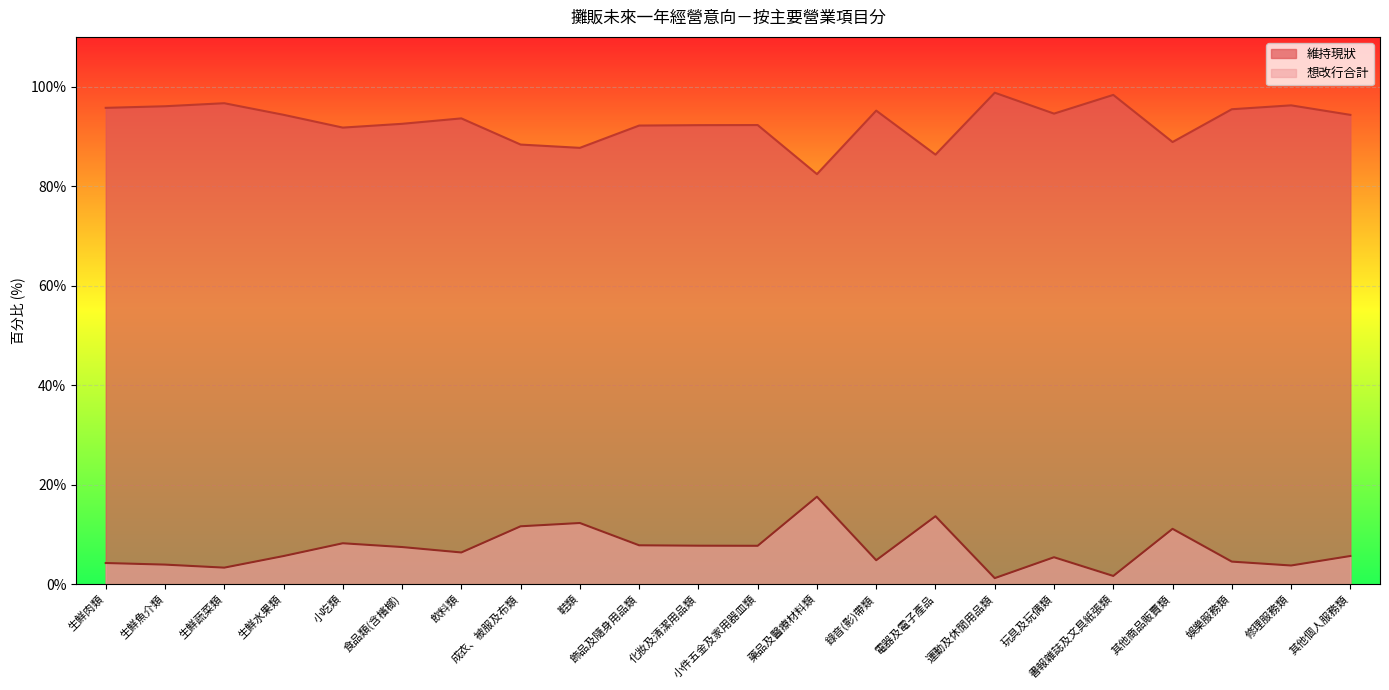

Which series has the largest range (max minus min)?

維持現狀